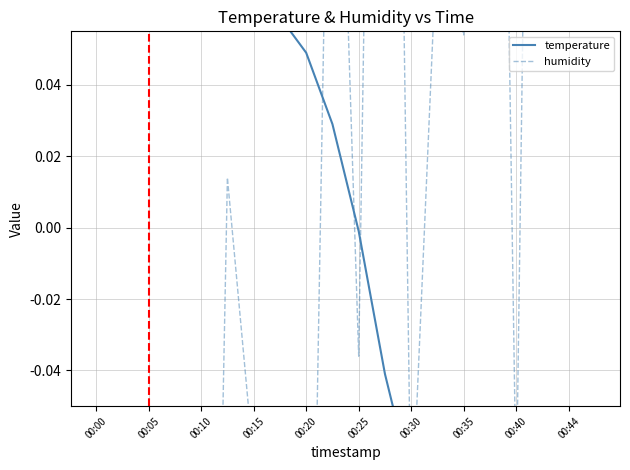

The value of humidity at 11 is 0.4. True or false?

True